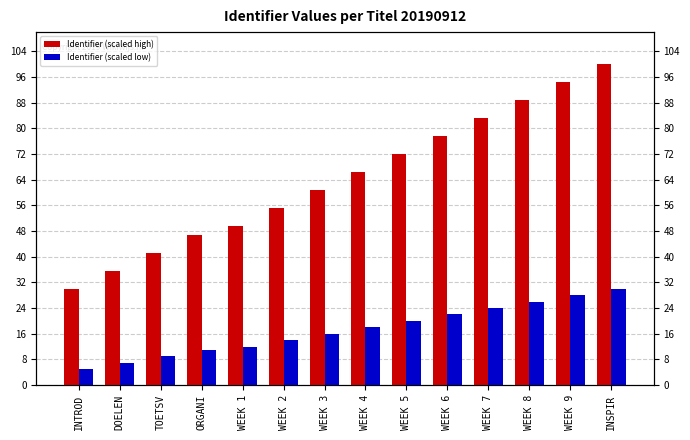

What is the label of the 1st bar from the right?

INSPIR